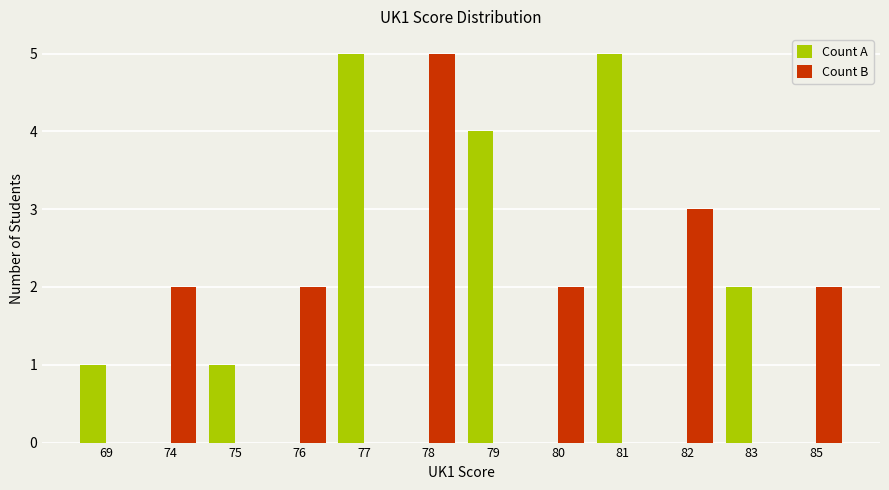

What are all the series names shown in the legend?

Count A, Count B